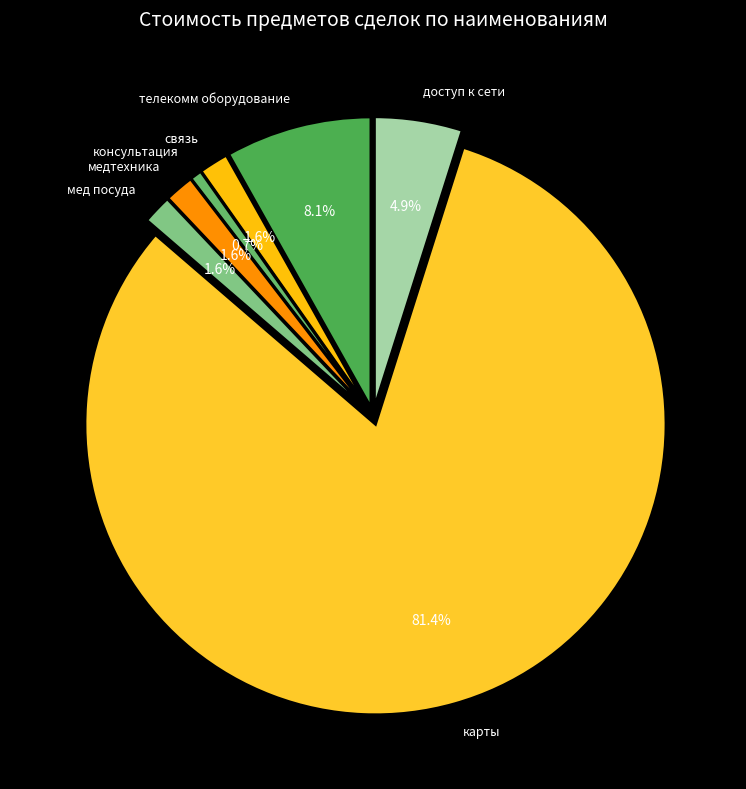

Combined, what portion of the pie is карты and телекомм оборудование?

89.6%